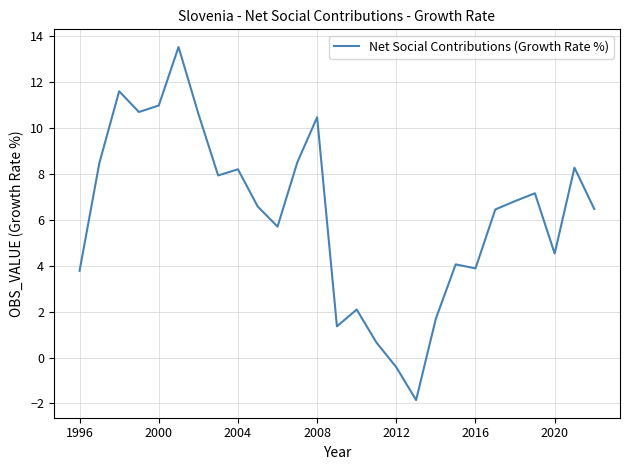

What is the maximum value shown in the chart?

13.5